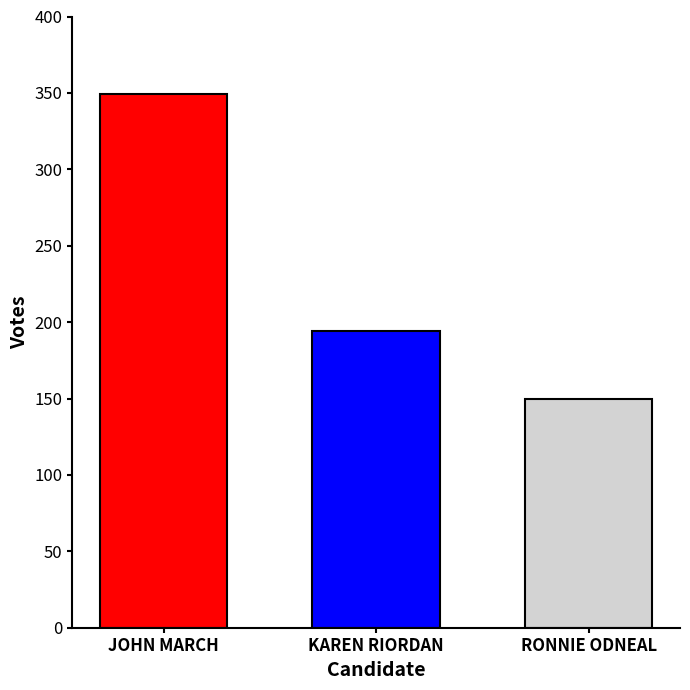

What is the maximum value shown in the chart?

349